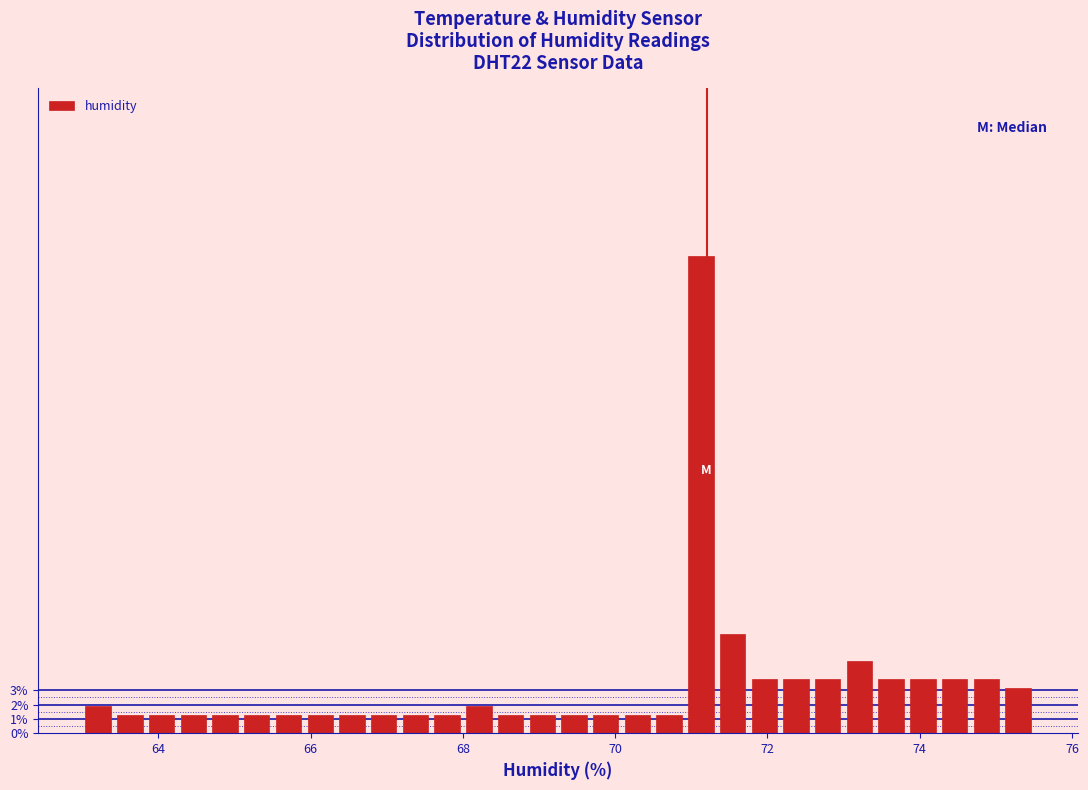

Read against the x-axis, roughly where is the centre of the tallest bar?

71.2